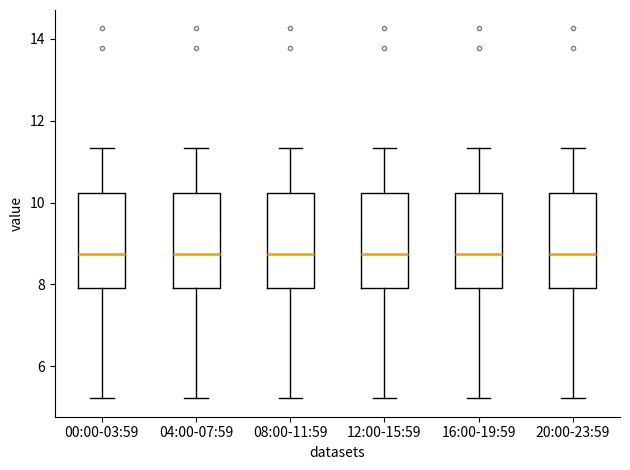

Where does the upper whisker of the box for 08:00-11:59 end on the y-axis? The values are not printed on the chart, so give them approximately, as read against the axis.

11.4